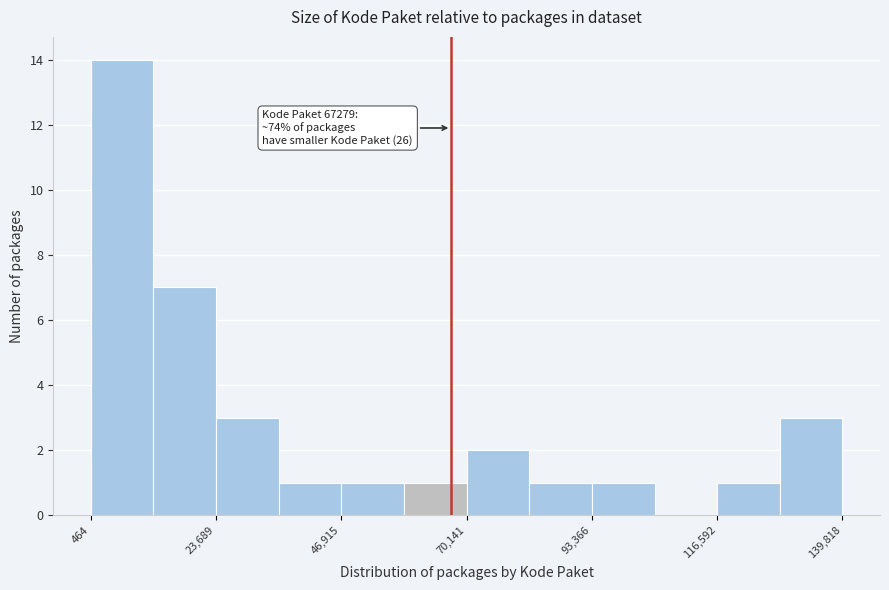

Read against the x-axis, roughly where is the centre of the tallest bar?

5000